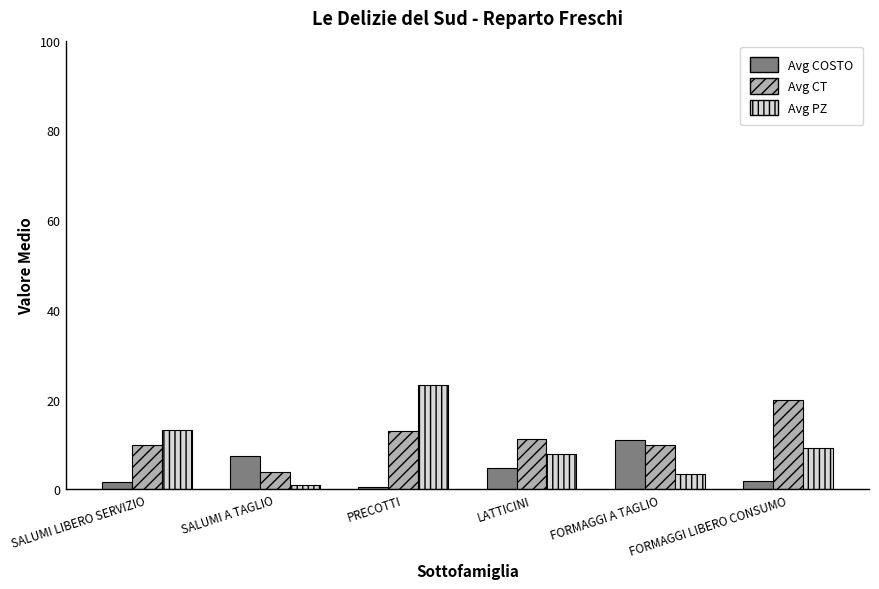

What is the value of the Avg COSTO bar at the 4th from the left?

4.9